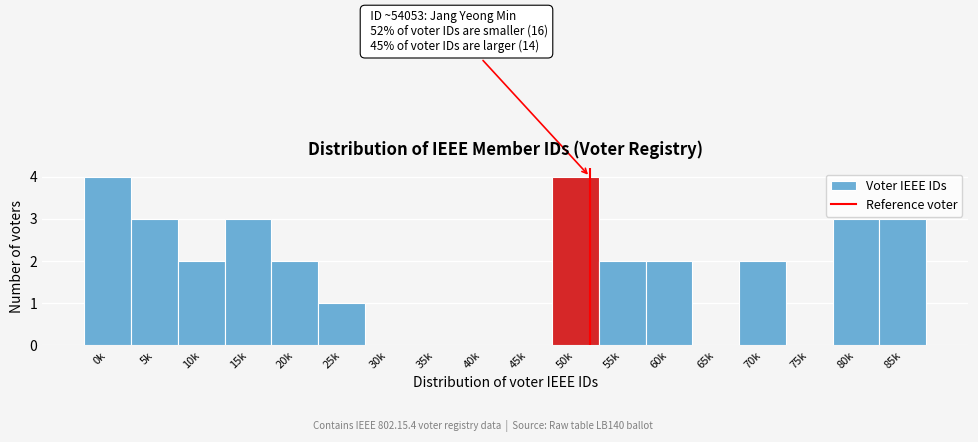

Reading right to left, what are all the values shown in this chart?

85k=3	80k=3	75k=0	70k=2	65k=0	60k=2	55k=2	50k=4	45k=0	40k=0	35k=0	30k=0	25k=1	20k=2	15k=3	10k=2	5k=3	0k=4